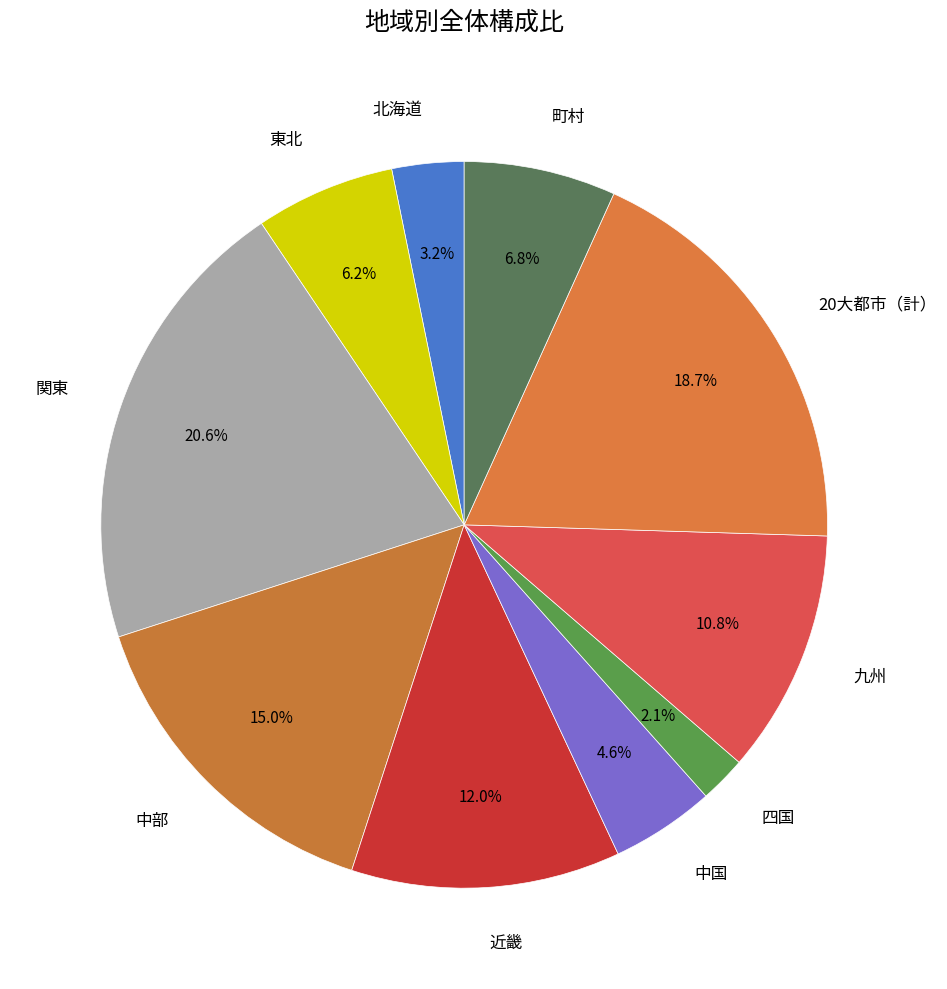

Which has a higher value, 四国 or 町村?

町村